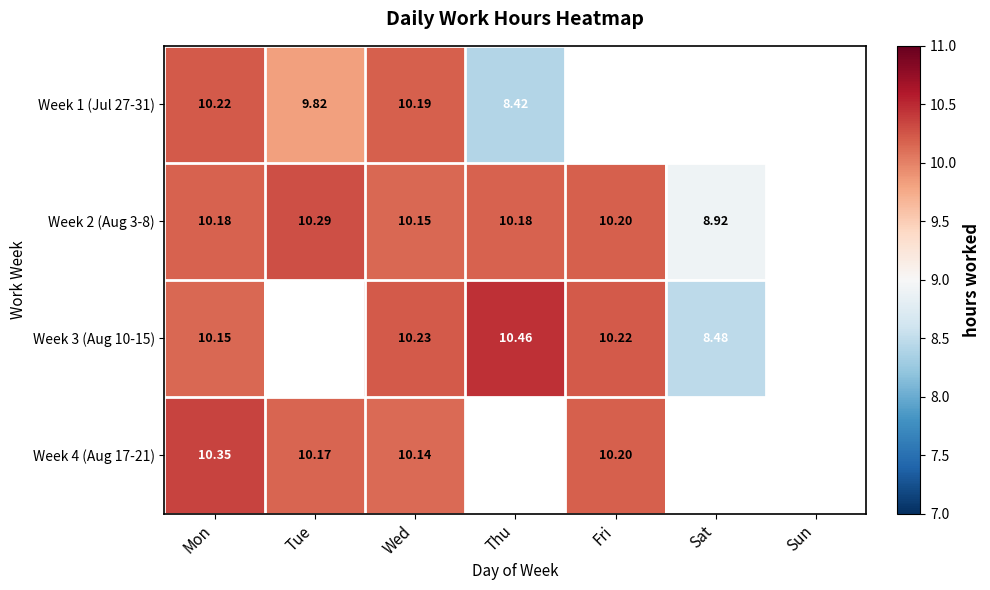

What is the spread (max minus min) of values at Tue?

0.5